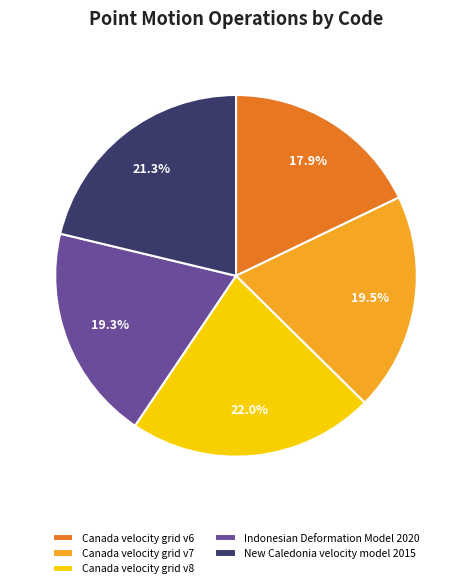

Count the number of slices in the pie.

5